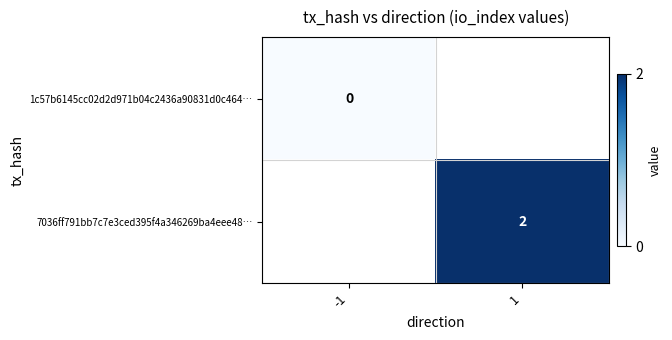

Is it true that 7036ff791bb7c7e3ced395f4a346269ba4eee48… equals 2 at 1?

True